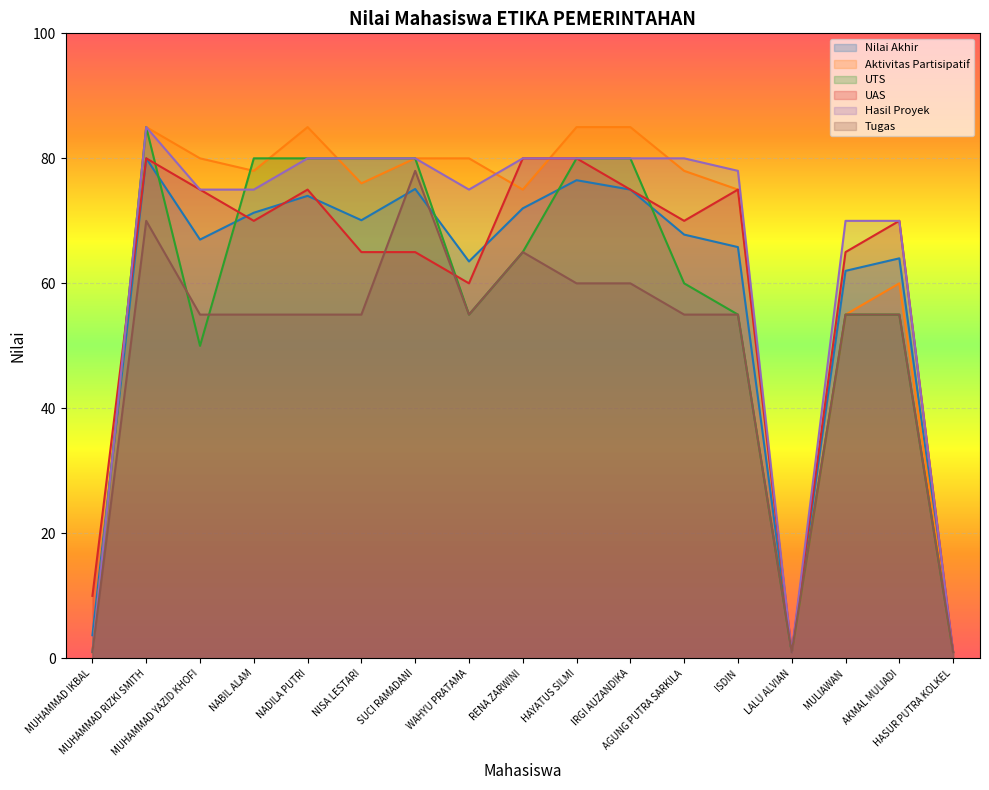

Reading left to right, extract all data points from this chart.

Nilai Akhir: MUHAMMAD IKBAL=3.7	MUHAMMAD RIZKI SMITH=80.0	MUHAMMAD YAZID KHOFI=67.0	NABIL ALAM=71.3	NADILA PUTRI=74.0	NISA LESTARI=70.1	SUCI RAMADANI=75.1	WAHYU PRATAMA=63.5	RENA ZARWINI=72.0	HAYATUS SILMI=76.5	IRGI AUZANDIKA=75.0	AGUNG PUTRA SARKILA=67.8	ISDIN=65.8	LALU ALVIAN=1.0	MULIAWAN=62.0	AKMAL MULIADI=64.0	HASUR PUTRA KOLKEL=1.0
Aktivitas Partisipatif: MUHAMMAD IKBAL=1.0	MUHAMMAD RIZKI SMITH=85.0	MUHAMMAD YAZID KHOFI=80.0	NABIL ALAM=78.0	NADILA PUTRI=85.0	NISA LESTARI=76.0	SUCI RAMADANI=80.0	WAHYU PRATAMA=80.0	RENA ZARWINI=75.0	HAYATUS SILMI=85.0	IRGI AUZANDIKA=85.0	AGUNG PUTRA SARKILA=78.0	ISDIN=75.0	LALU ALVIAN=1.0	MULIAWAN=55.0	AKMAL MULIADI=60.0	HASUR PUTRA KOLKEL=1.0
UTS: MUHAMMAD IKBAL=1.0	MUHAMMAD RIZKI SMITH=85.0	MUHAMMAD YAZID KHOFI=50.0	NABIL ALAM=80.0	NADILA PUTRI=80.0	NISA LESTARI=80.0	SUCI RAMADANI=80.0	WAHYU PRATAMA=55.0	RENA ZARWINI=65.0	HAYATUS SILMI=80.0	IRGI AUZANDIKA=80.0	AGUNG PUTRA SARKILA=60.0	ISDIN=55.0	LALU ALVIAN=1.0	MULIAWAN=55.0	AKMAL MULIADI=55.0	HASUR PUTRA KOLKEL=1.0
UAS: MUHAMMAD IKBAL=10.0	MUHAMMAD RIZKI SMITH=80.0	MUHAMMAD YAZID KHOFI=75.0	NABIL ALAM=70.0	NADILA PUTRI=75.0	NISA LESTARI=65.0	SUCI RAMADANI=65.0	WAHYU PRATAMA=60.0	RENA ZARWINI=80.0	HAYATUS SILMI=80.0	IRGI AUZANDIKA=75.0	AGUNG PUTRA SARKILA=70.0	ISDIN=75.0	LALU ALVIAN=1.0	MULIAWAN=65.0	AKMAL MULIADI=70.0	HASUR PUTRA KOLKEL=1.0
Hasil Proyek: MUHAMMAD IKBAL=1.0	MUHAMMAD RIZKI SMITH=85.0	MUHAMMAD YAZID KHOFI=75.0	NABIL ALAM=75.0	NADILA PUTRI=80.0	NISA LESTARI=80.0	SUCI RAMADANI=80.0	WAHYU PRATAMA=75.0	RENA ZARWINI=80.0	HAYATUS SILMI=80.0	IRGI AUZANDIKA=80.0	AGUNG PUTRA SARKILA=80.0	ISDIN=78.0	LALU ALVIAN=1.0	MULIAWAN=70.0	AKMAL MULIADI=70.0	HASUR PUTRA KOLKEL=1.0
Tugas: MUHAMMAD IKBAL=1.0	MUHAMMAD RIZKI SMITH=70.0	MUHAMMAD YAZID KHOFI=55.0	NABIL ALAM=55.0	NADILA PUTRI=55.0	NISA LESTARI=55.0	SUCI RAMADANI=78.0	WAHYU PRATAMA=55.0	RENA ZARWINI=65.0	HAYATUS SILMI=60.0	IRGI AUZANDIKA=60.0	AGUNG PUTRA SARKILA=55.0	ISDIN=55.0	LALU ALVIAN=1.0	MULIAWAN=55.0	AKMAL MULIADI=55.0	HASUR PUTRA KOLKEL=1.0